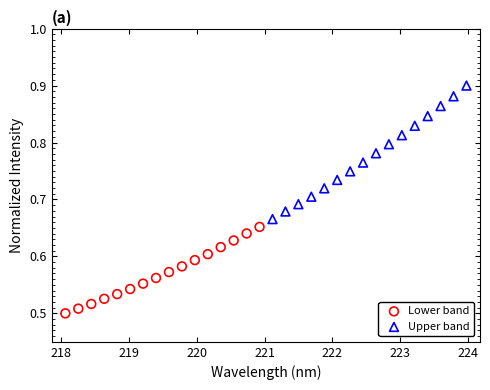

Which series has the widest spread of Y values?

Upper band